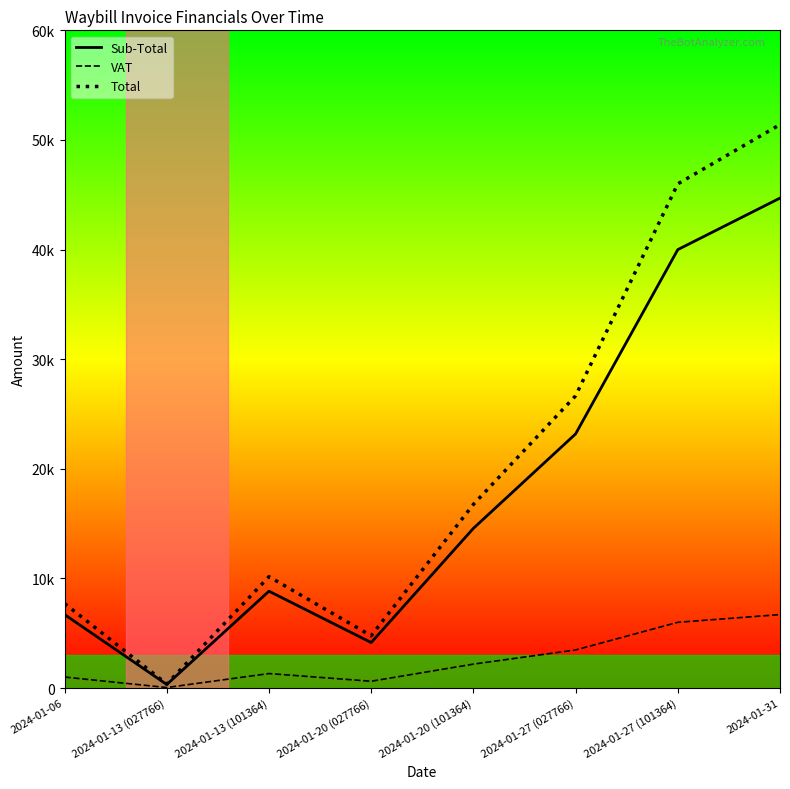

What is the label of the 1st point from the left?

2024-01-06